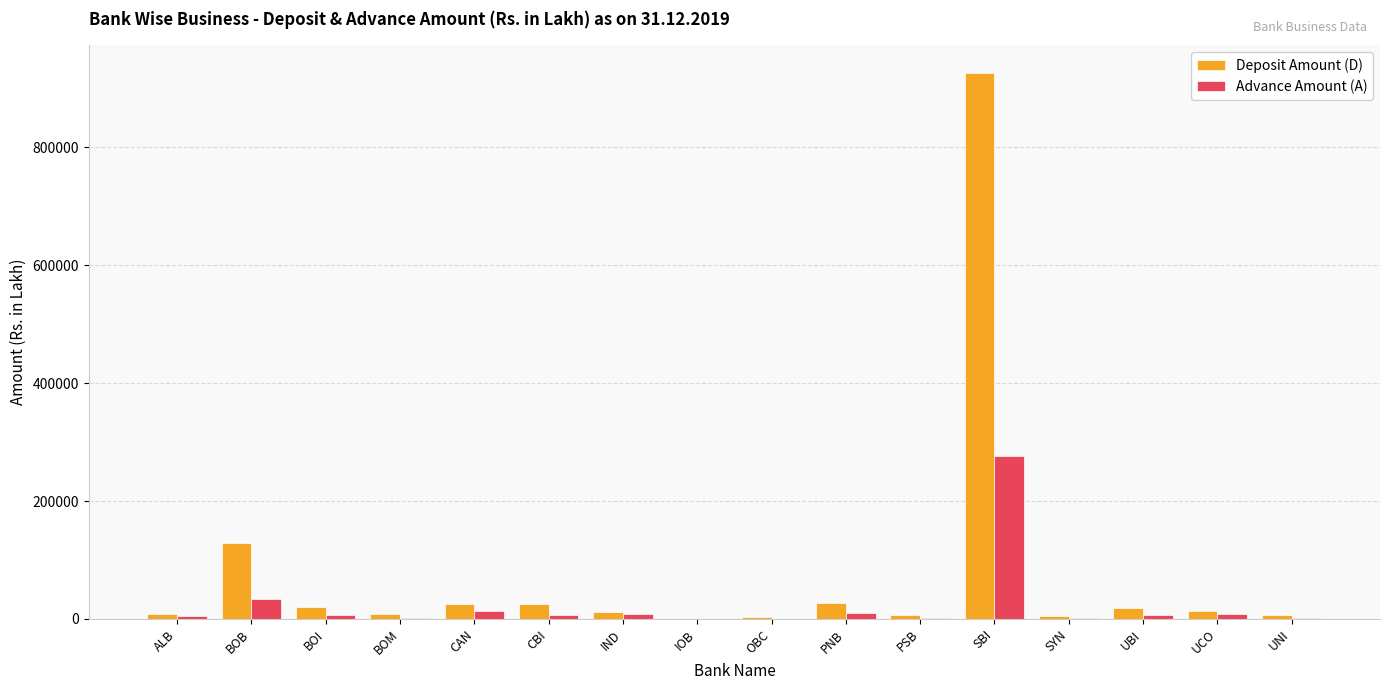

Which category has the highest value in the Deposit Amount (D) series?

SBI